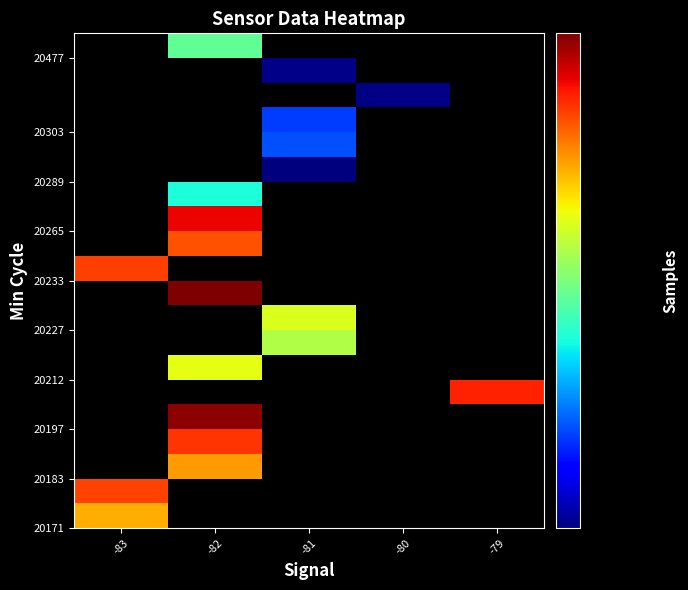

Count the number of categories in the chart.

5